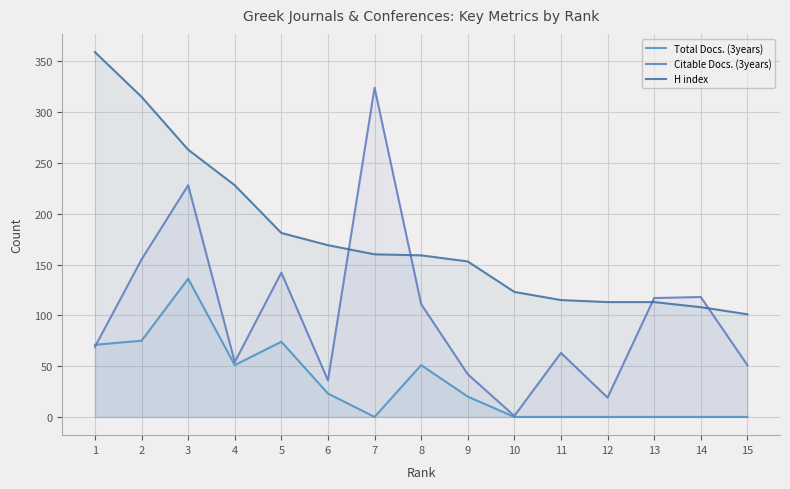

Which category has the highest value across all series?

1